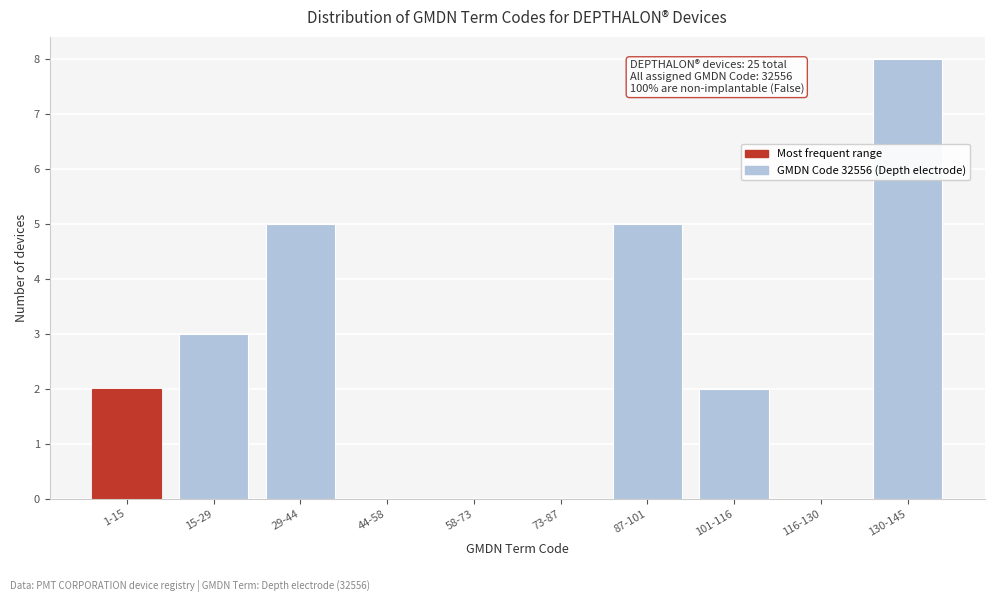

Reading left to right, transcribe all the data shown in this chart.

1-15=2	15-29=3	29-44=5	44-58=0	58-73=0	73-87=0	87-101=5	101-116=2	116-130=0	130-145=8